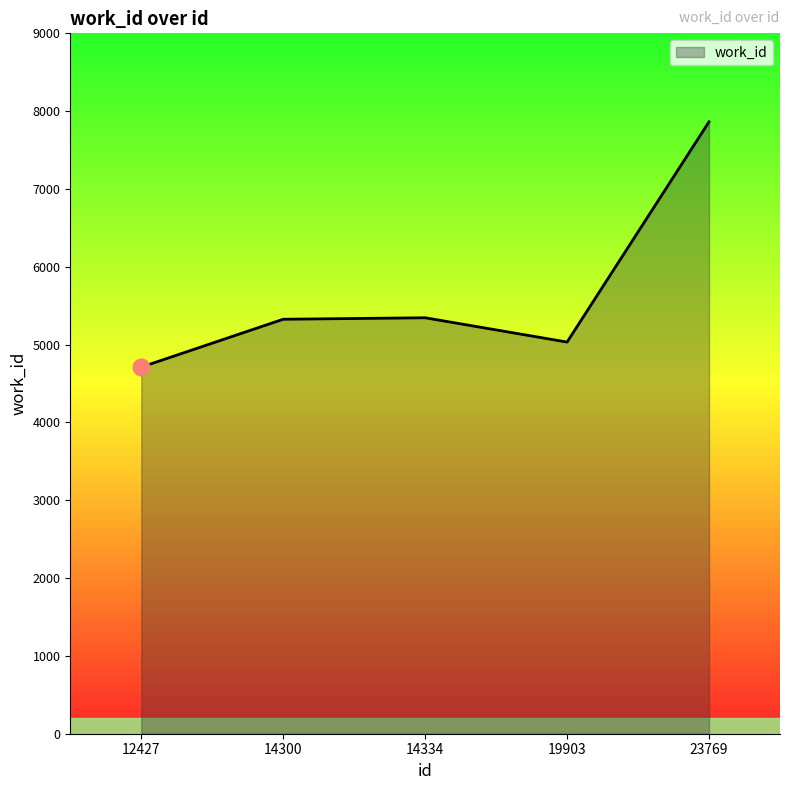

What is the difference between the maximum and minimum values?

3152